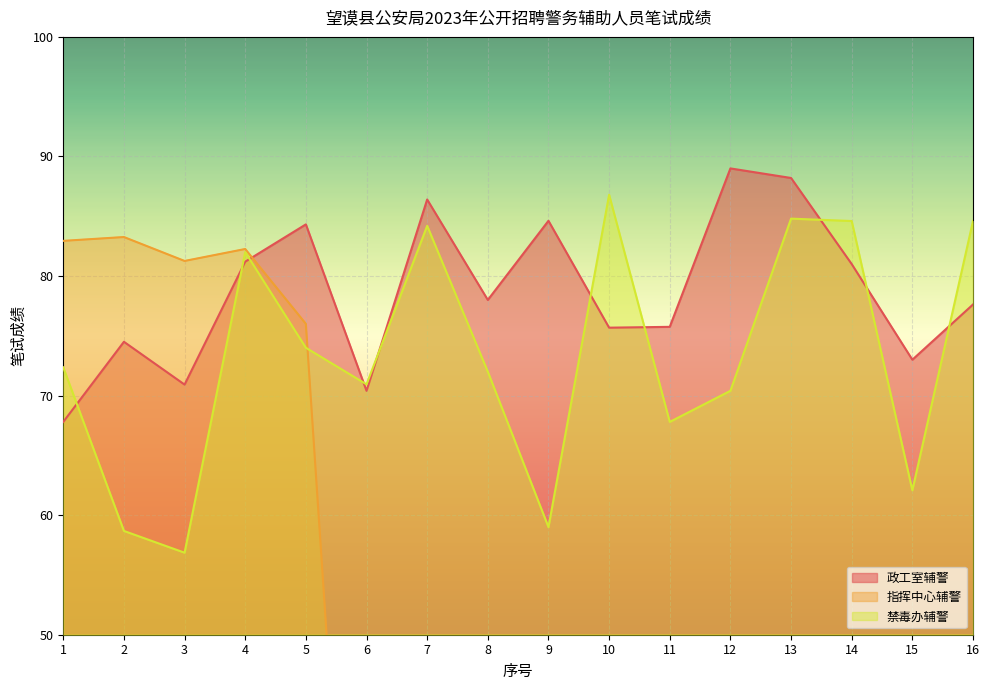

The 政工室辅警 series shows 78.0 at 8. True or false?

True